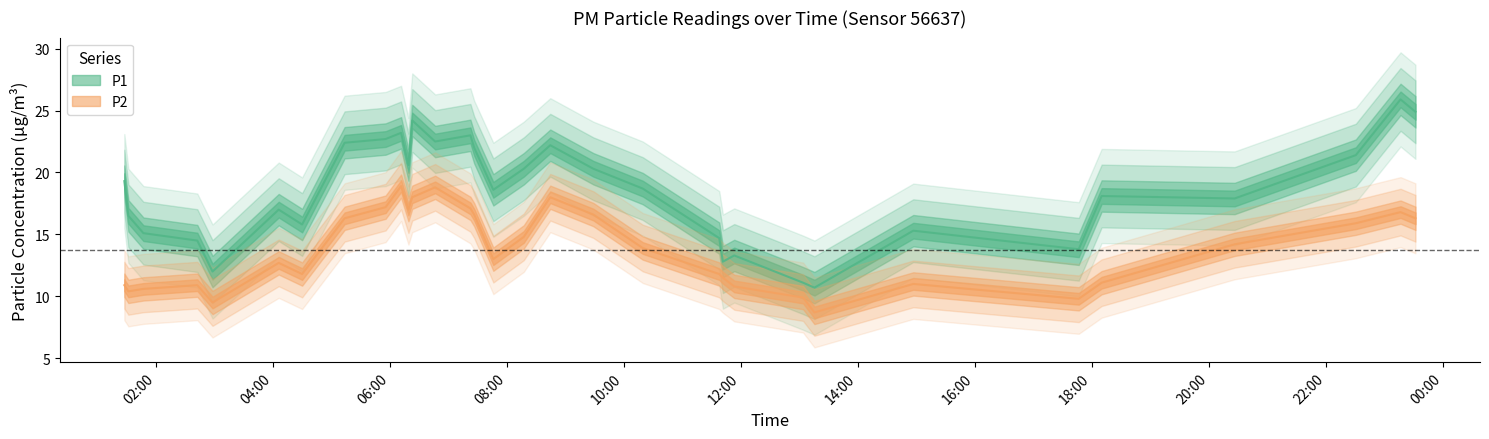

How many data points in P2 are less than 13?

15